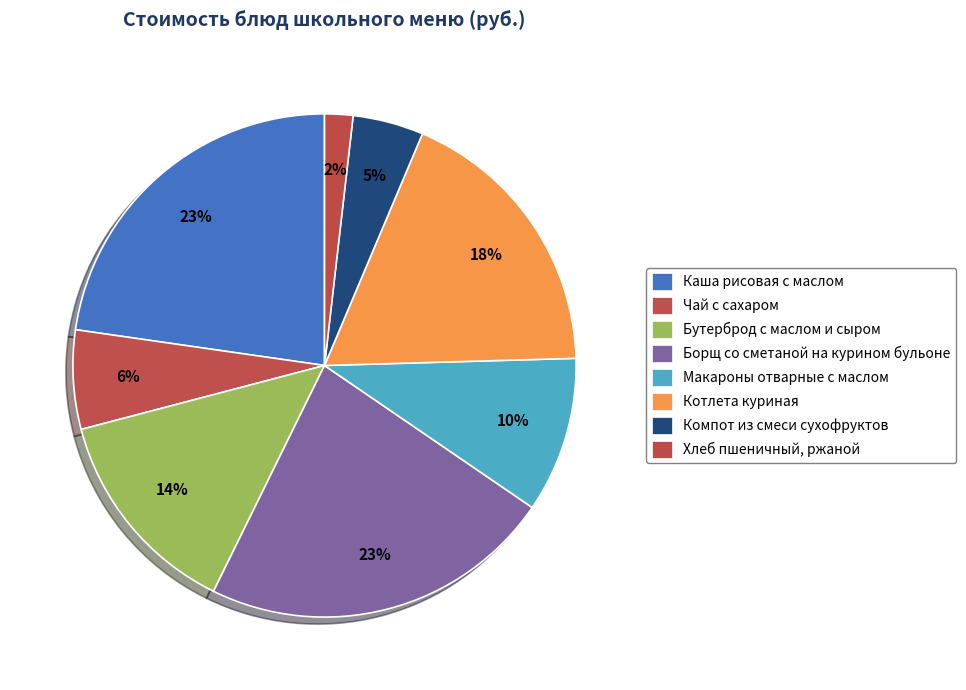

Count the number of slices in the pie.

8